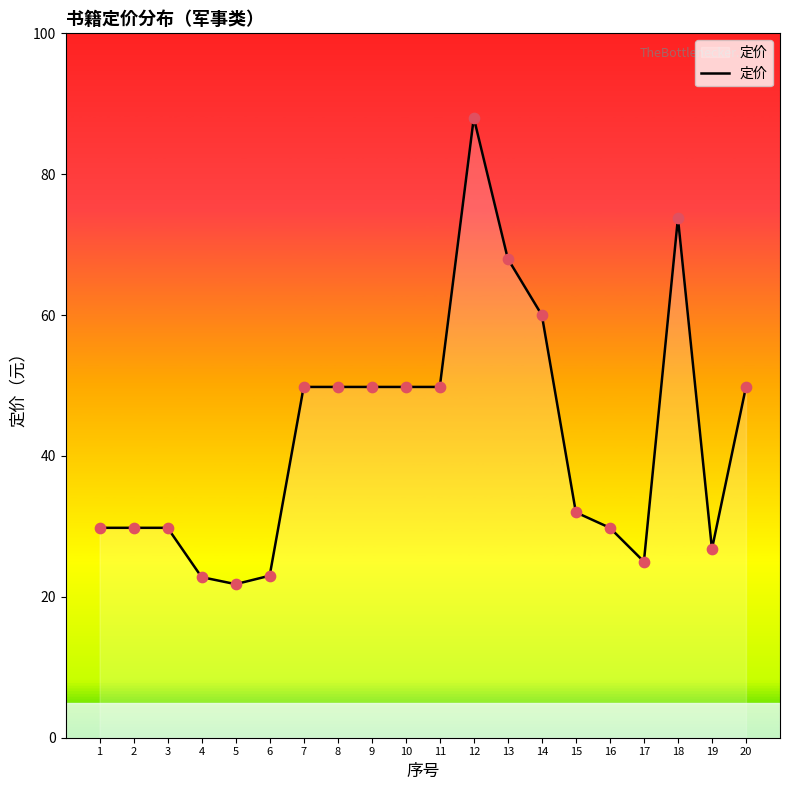

What is the change in value from 2 to 11?

+20.0